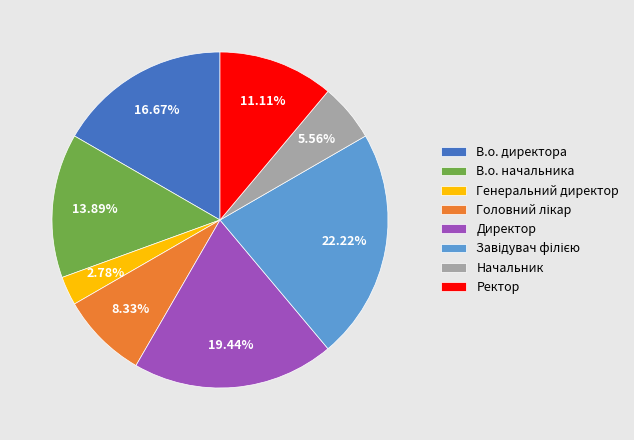

To the nearest percent, what is the difference between the largest and smallest slice percentages?

19%